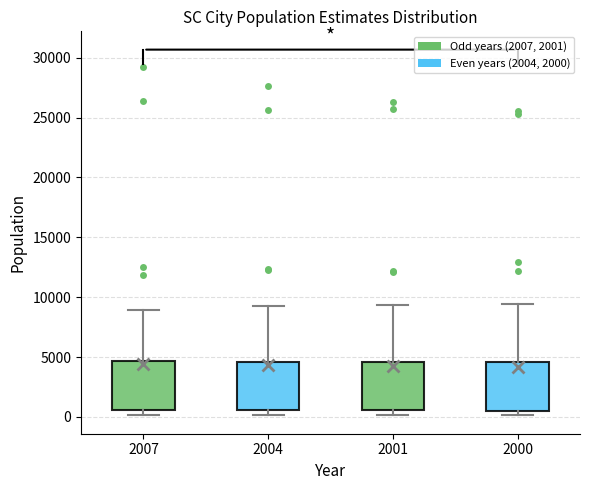

Where does the upper whisker of the box at x = 2004 end on the y-axis? The values are not printed on the chart, so give them approximately, as read against the axis.

9500